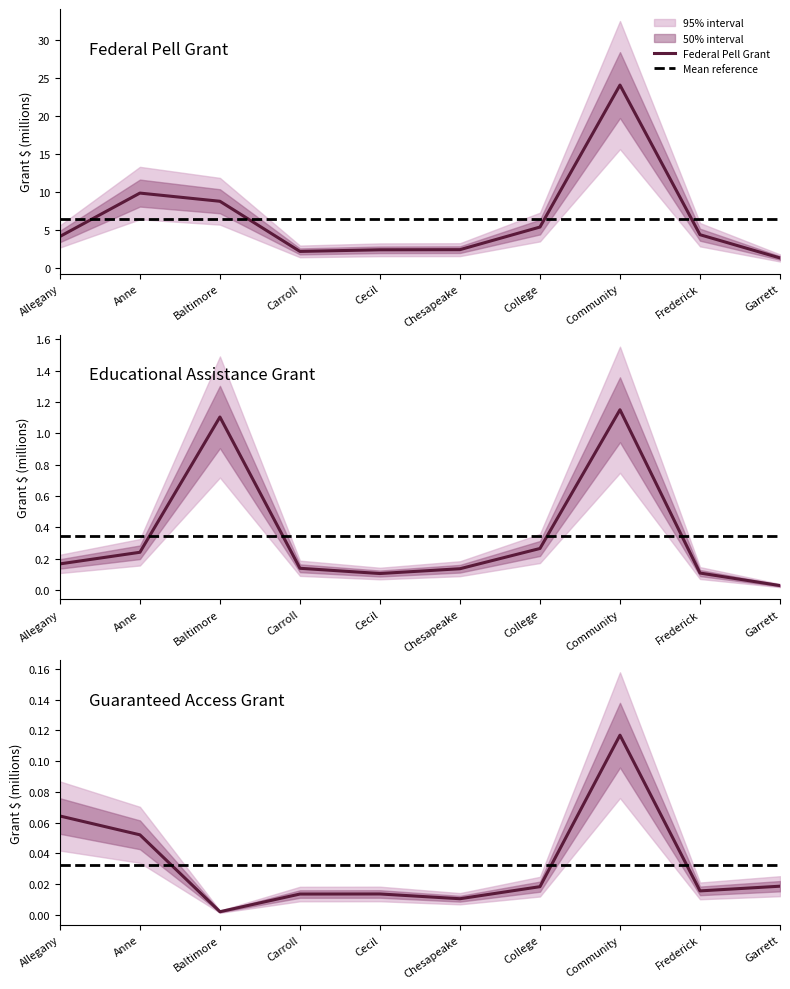

At how many categories does at least one series exceed 20?

1